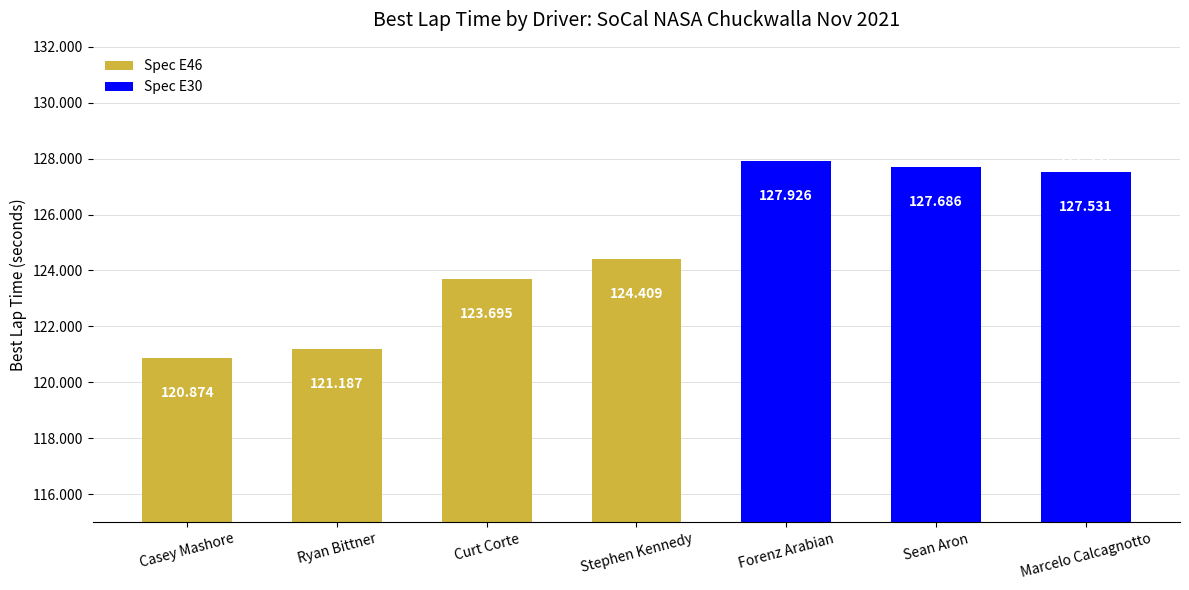

Rank the categories by value from highest to lowest.

Forenz Arabian, Sean Aron, Marcelo Calcagnotto, Stephen Kennedy, Curt Corte, Ryan Bittner, Casey Mashore